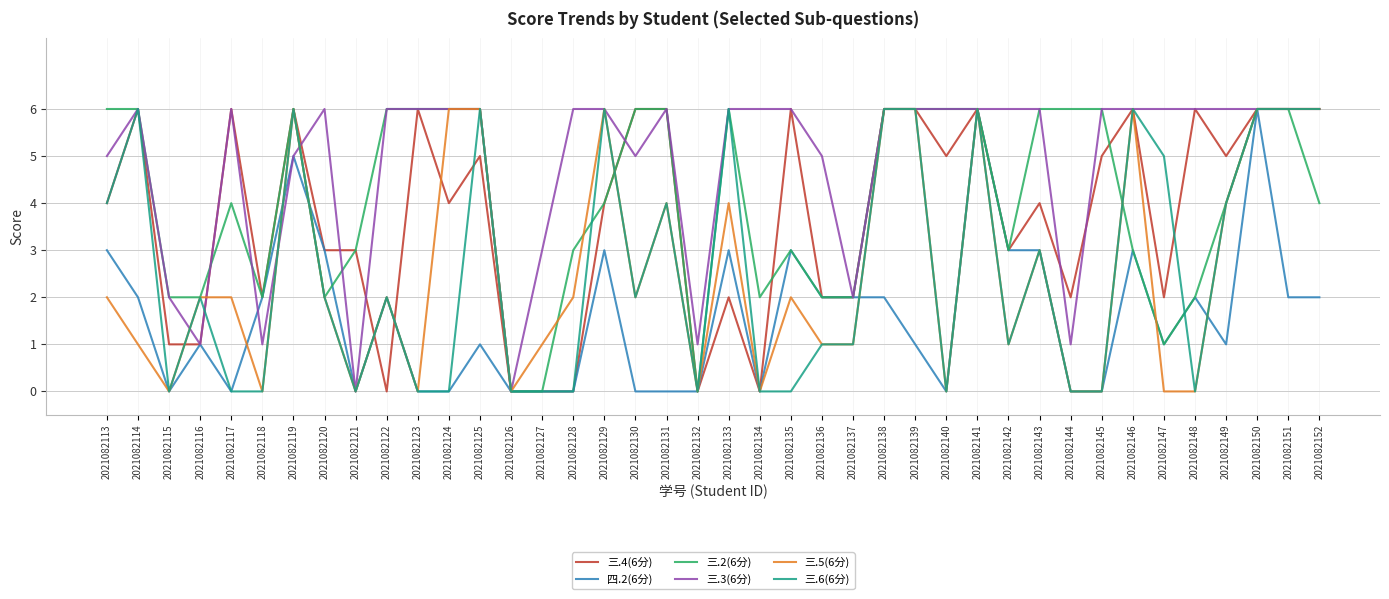

What is the difference between the highest and lowest values at 2021082143?

3